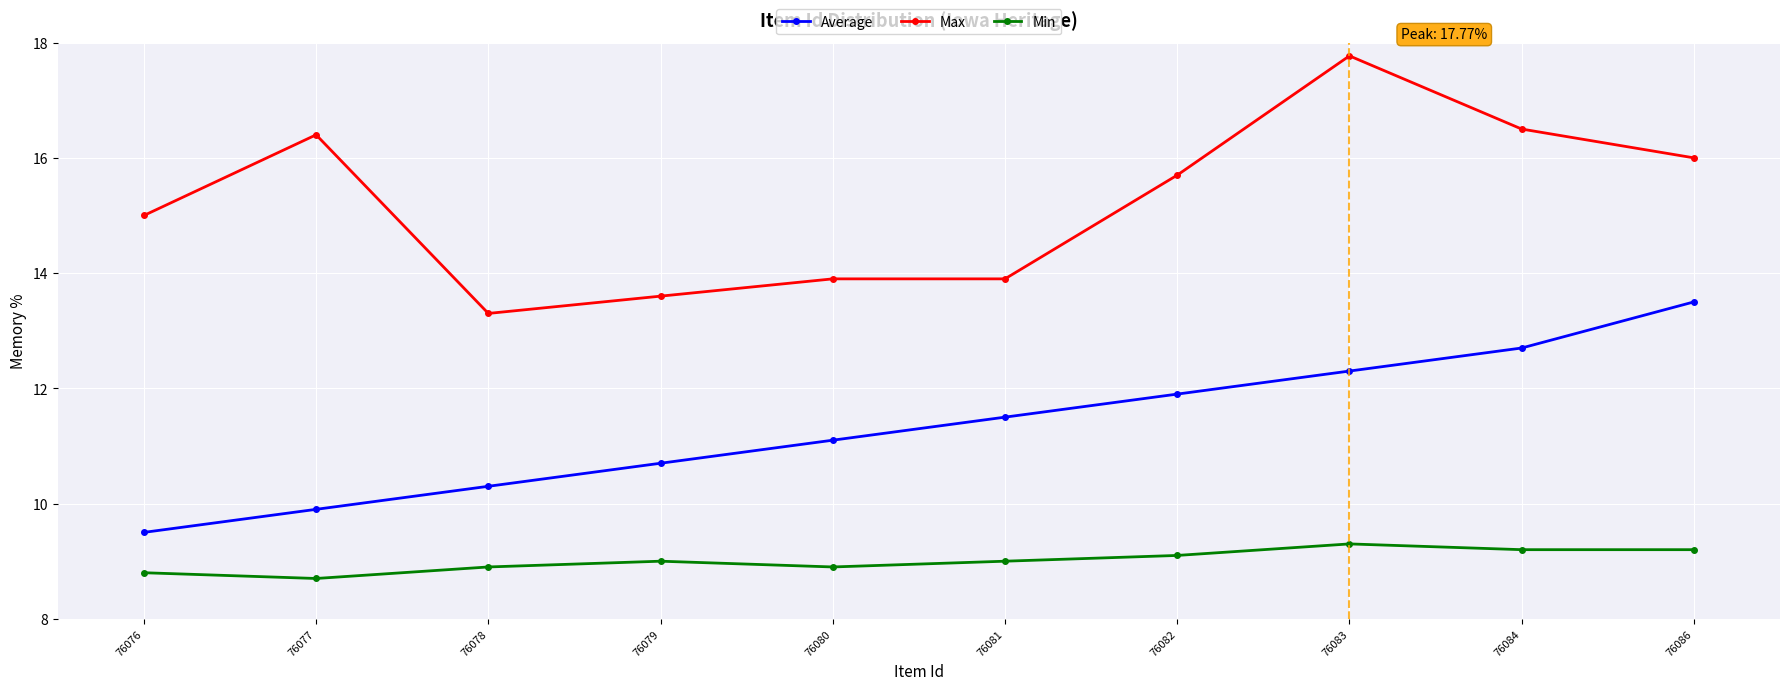

Reading left to right, extract all data points from this chart.

Max: 76076=15.0	76077=16.4	76078=13.3	76079=13.6	76080=13.9	76081=13.9	76082=15.7	76083=17.8	76084=16.5	76086=16.0
Average: 76076=9.5	76077=9.9	76078=10.3	76079=10.7	76080=11.1	76081=11.5	76082=11.9	76083=12.3	76084=12.7	76086=13.5
Min: 76076=8.8	76077=8.7	76078=8.9	76079=9.0	76080=8.9	76081=9.0	76082=9.1	76083=9.3	76084=9.2	76086=9.2